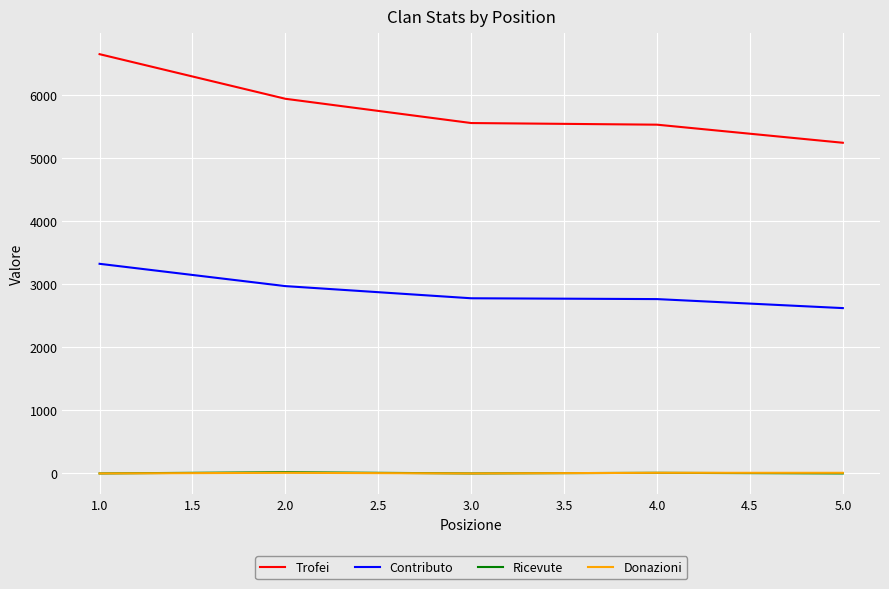

At which category is the sum across all series the highest?

1.0